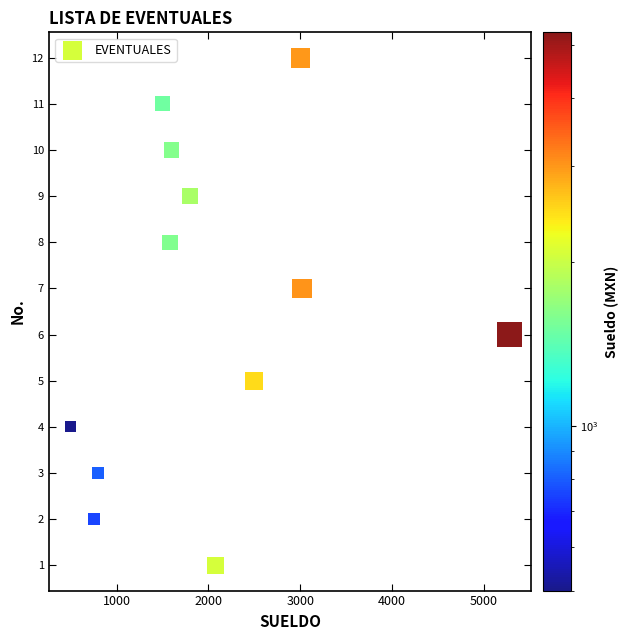

What is the range of Y values (max minus min)?

11